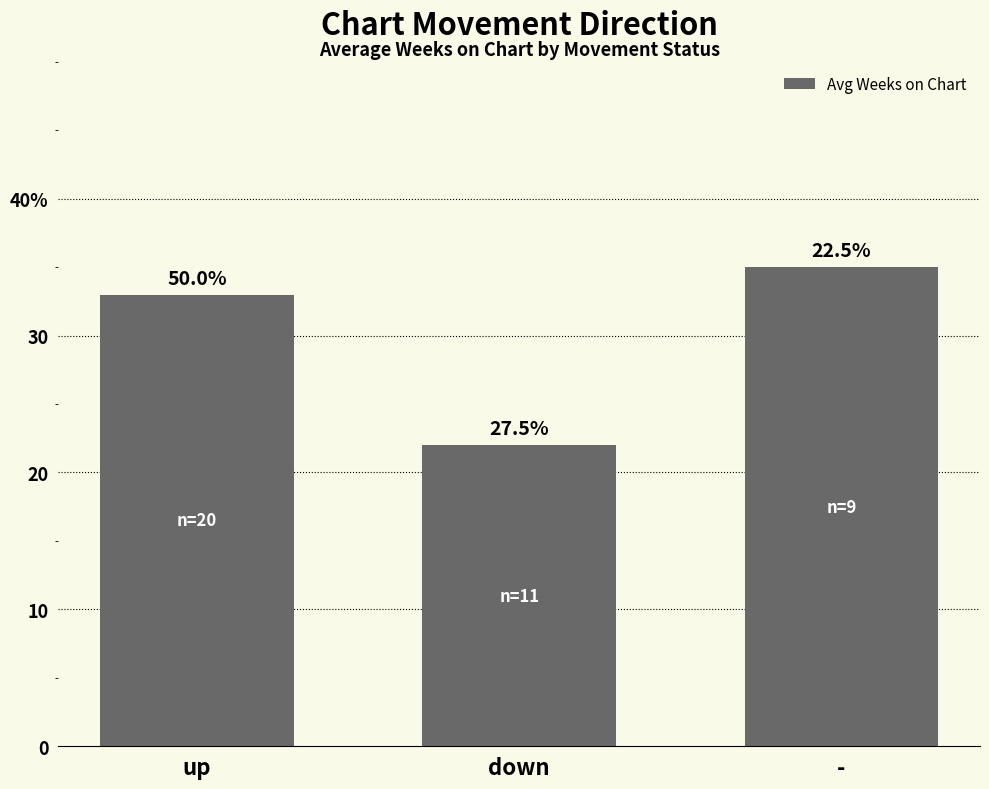

Count the values in the range 22 to 35.

3